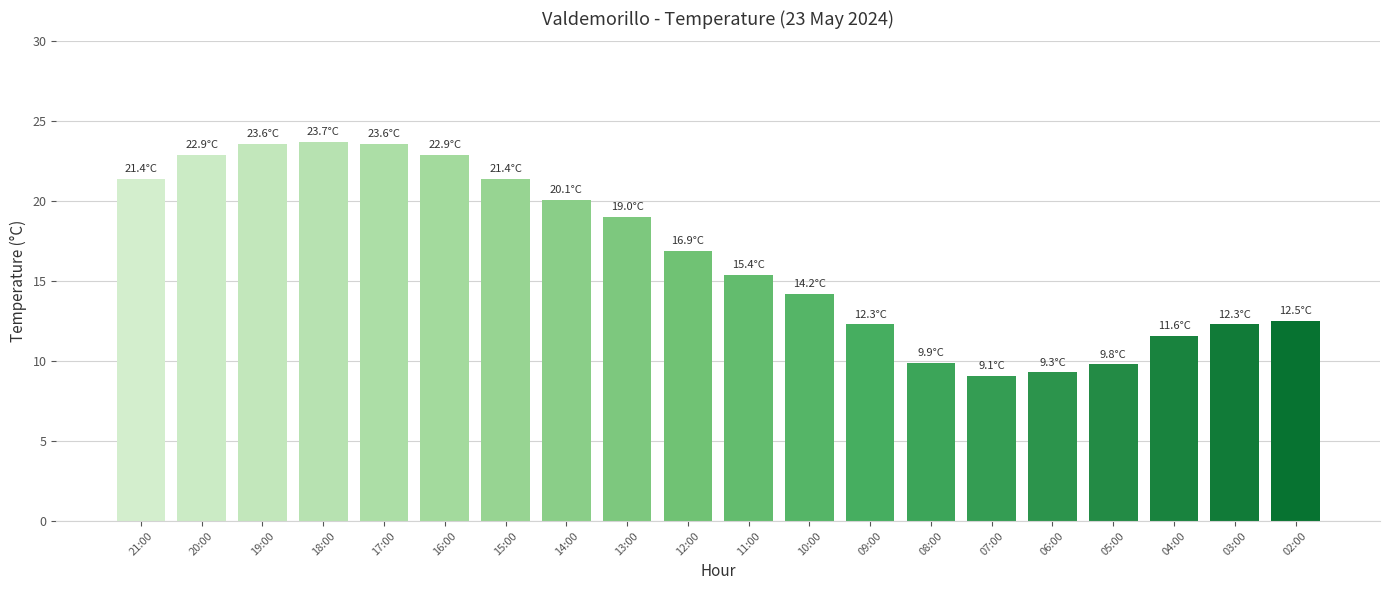

What is the maximum value shown in the chart?

23.7